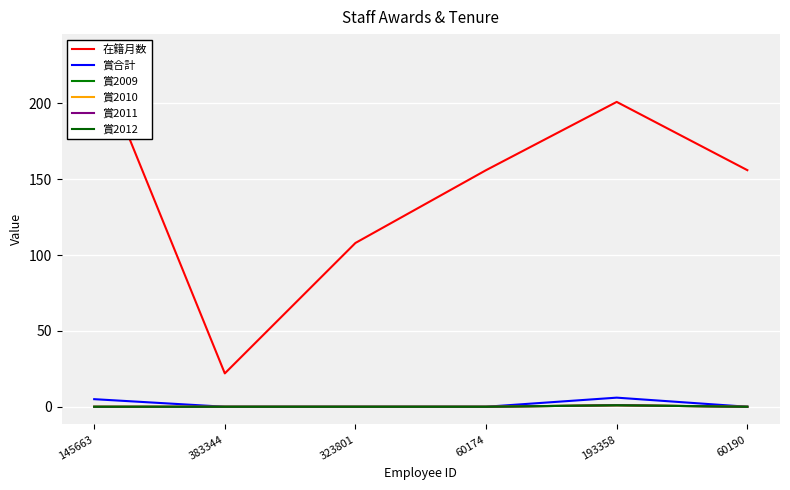

At how many categories does at least one series exceed 62?

5